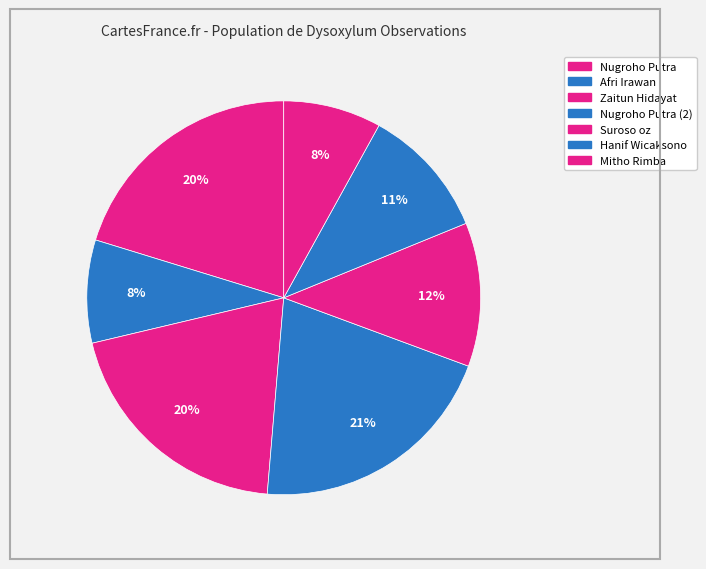

How many segments does this pie chart have?

7